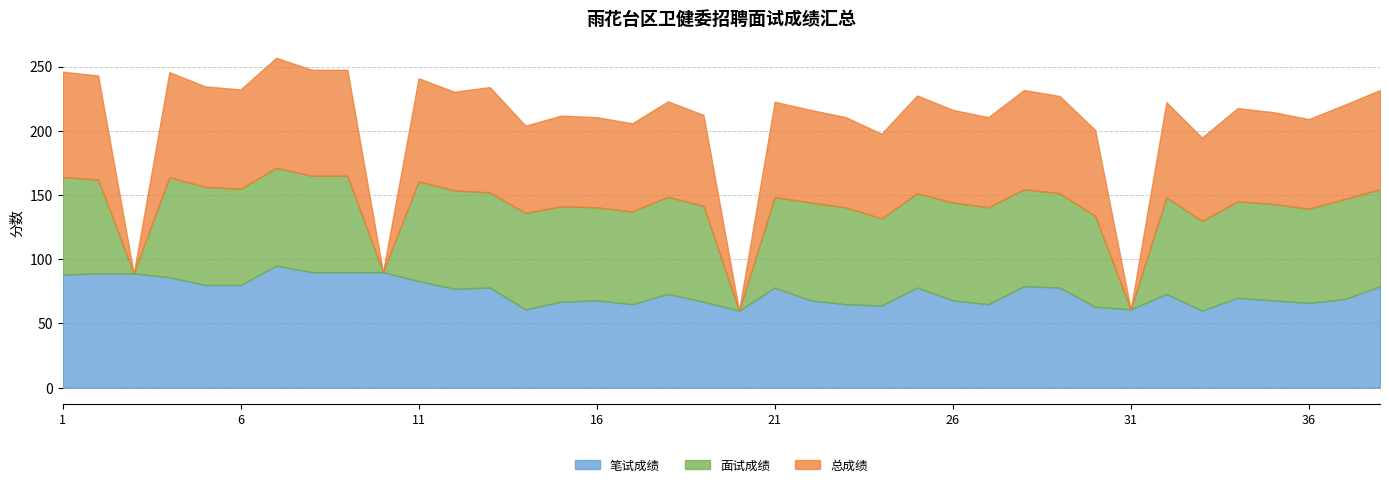

What is the lowest value of the 笔试成绩 series?

60.0